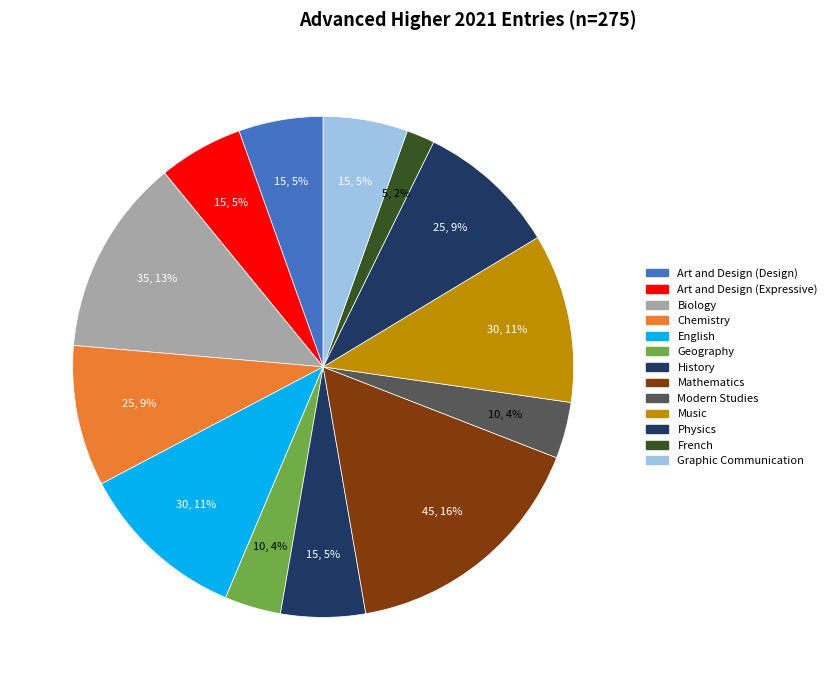

How many slices are in this pie chart?

13